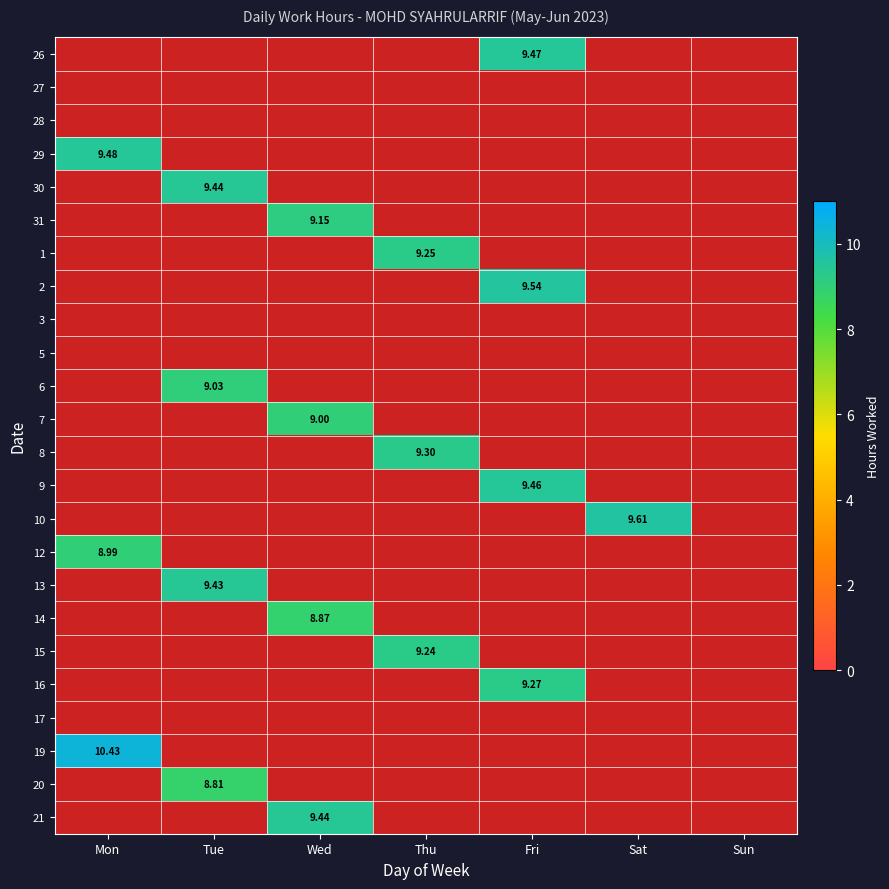

Count the number of data series in this chart.

24